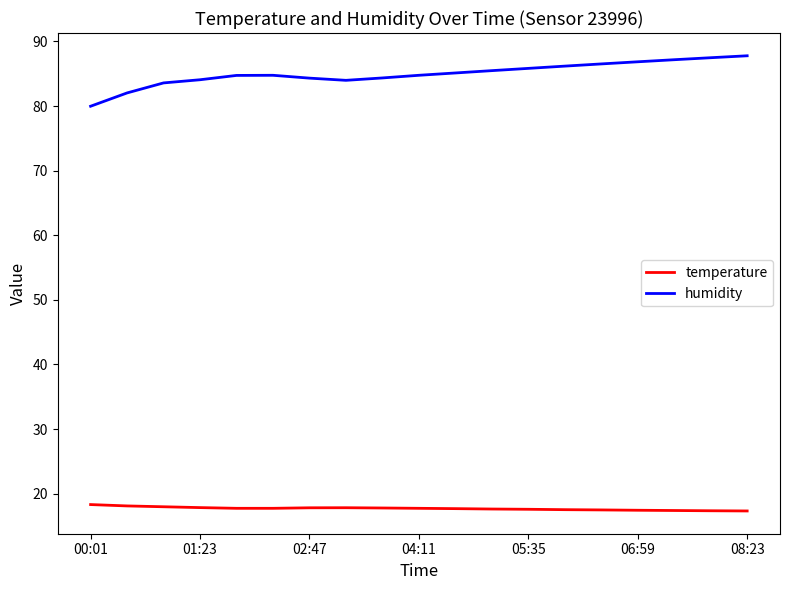

What is the lowest value of the humidity series?

80.0